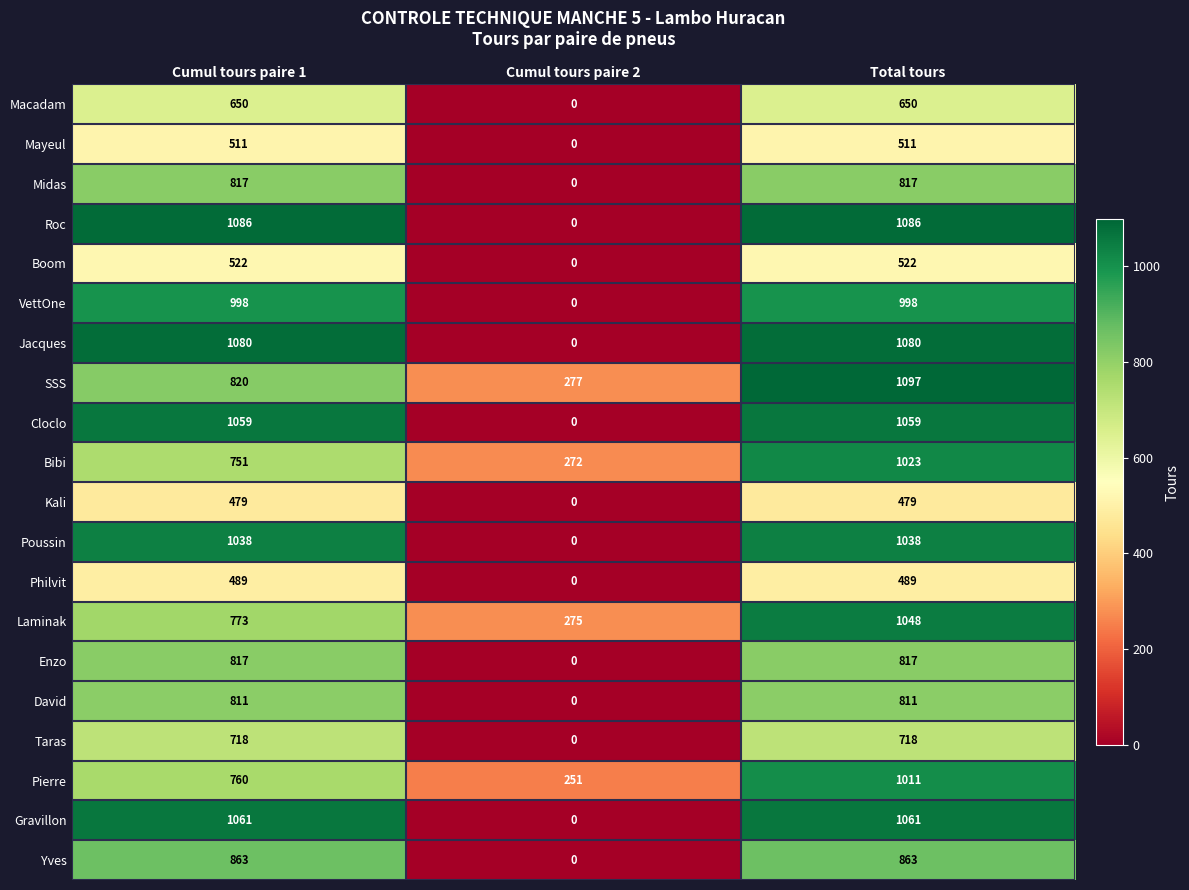

Which series has the largest range (max minus min)?

Roc